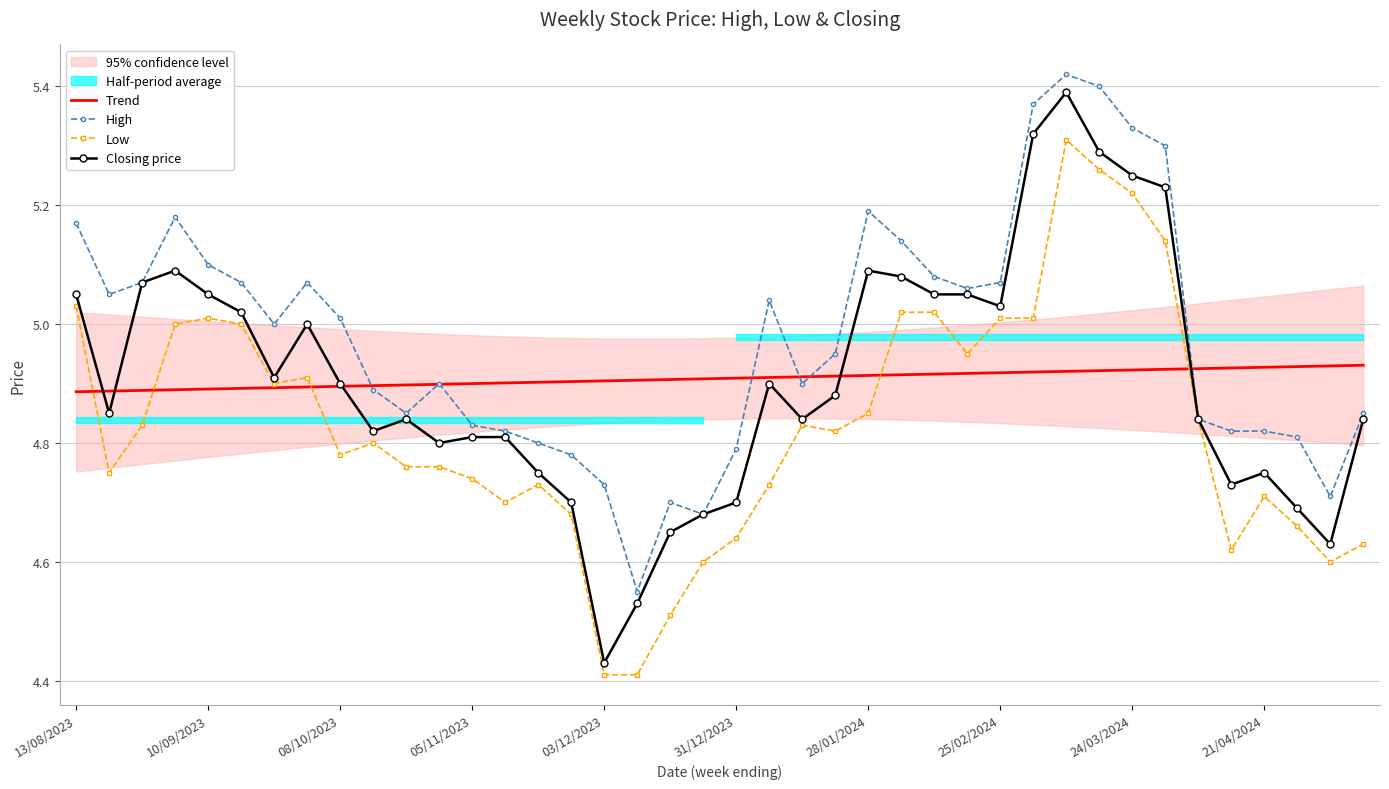

How many Trend values are between 4 and 5?

40